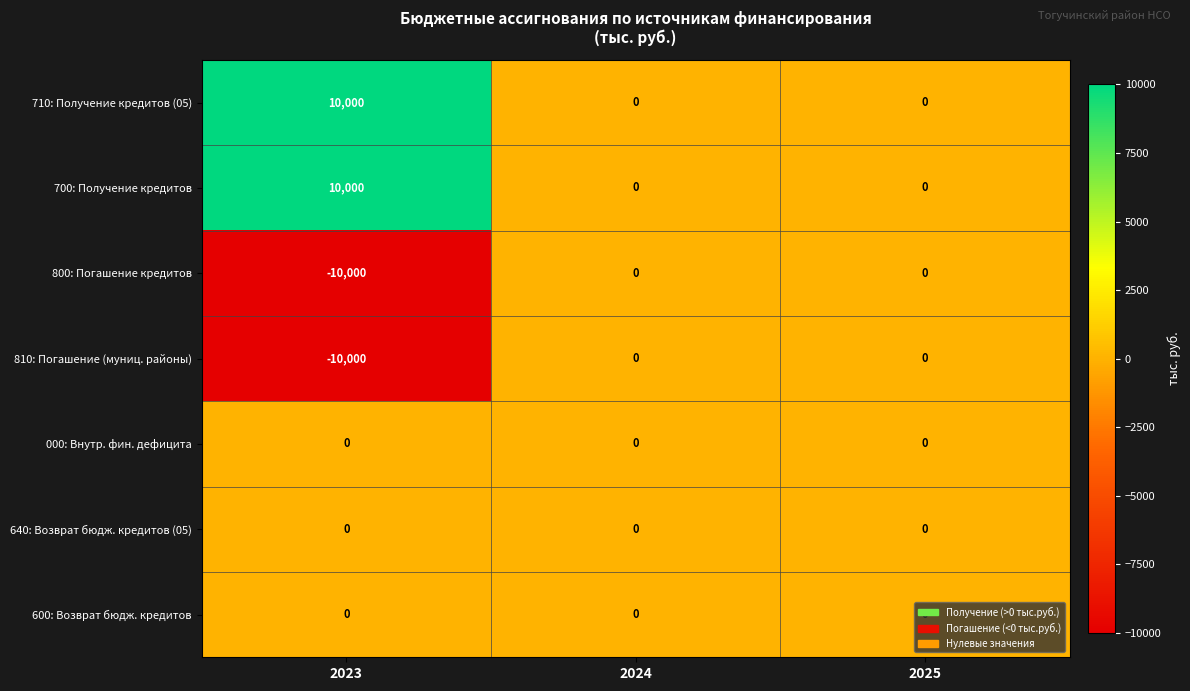

What is the difference between the highest and lowest values at 2023?

20000